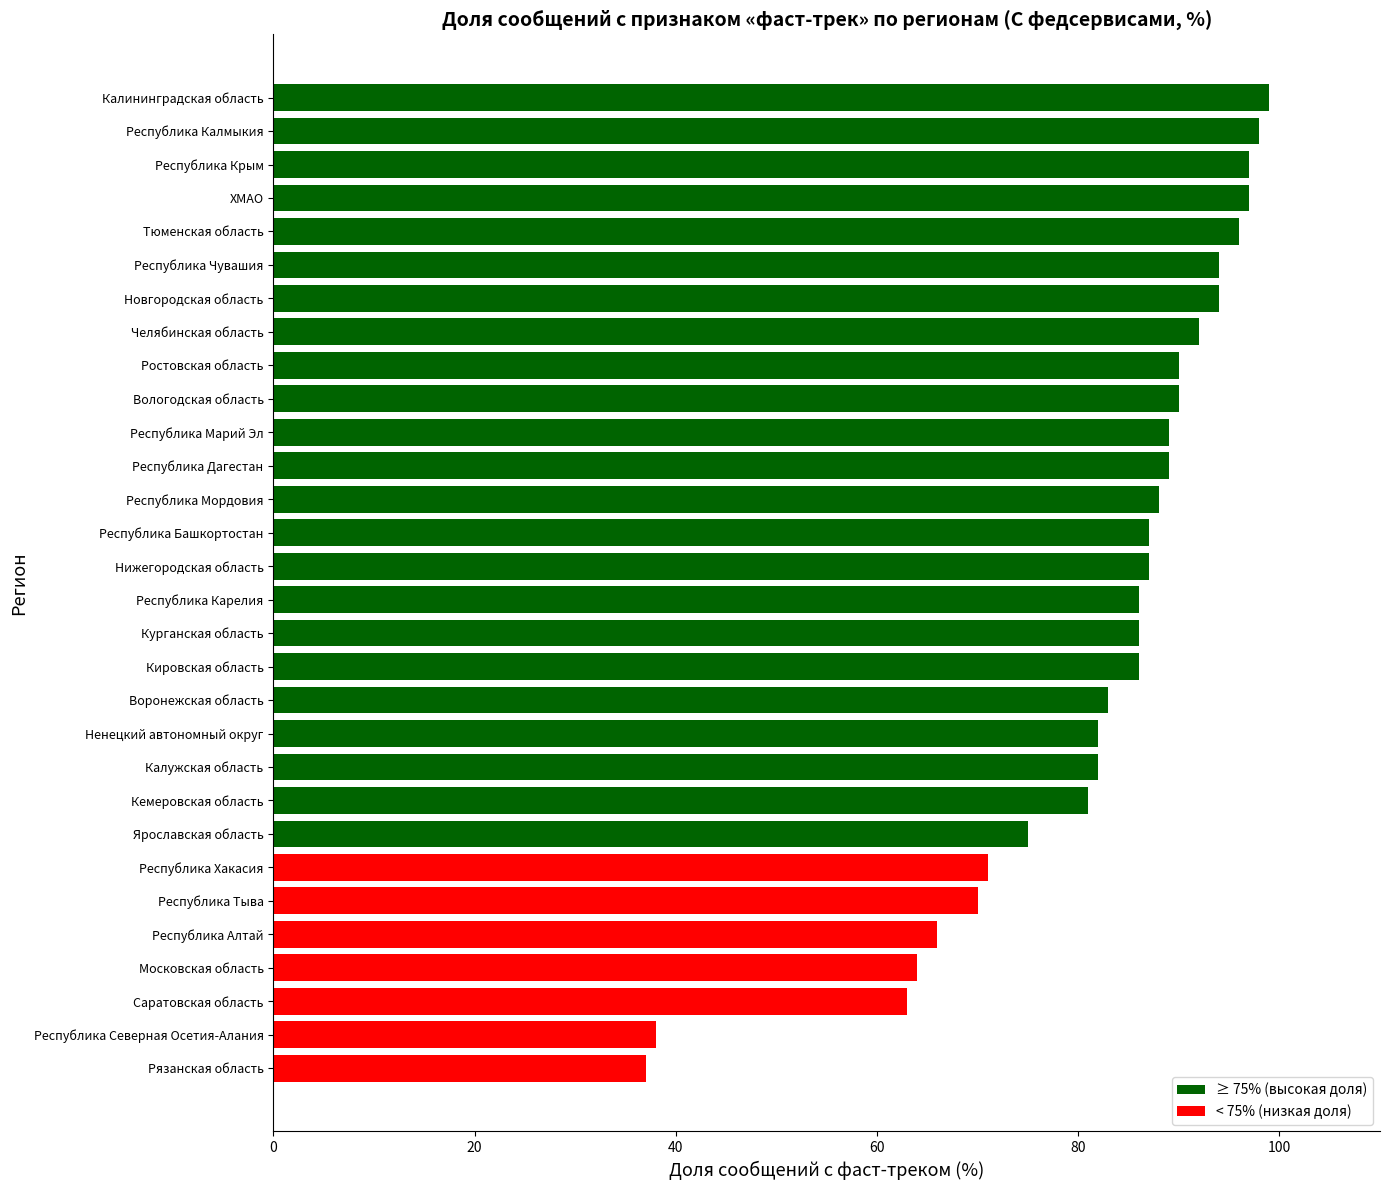

What is the approximate value at Ростовская область?

90